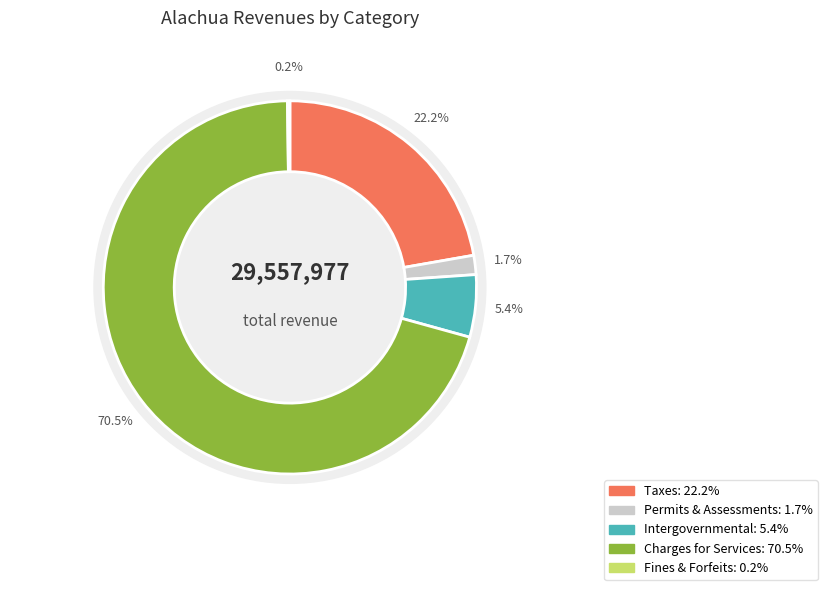

What is the change in value from Taxes to Judgments, Fines, and Forfeits?

-6512646